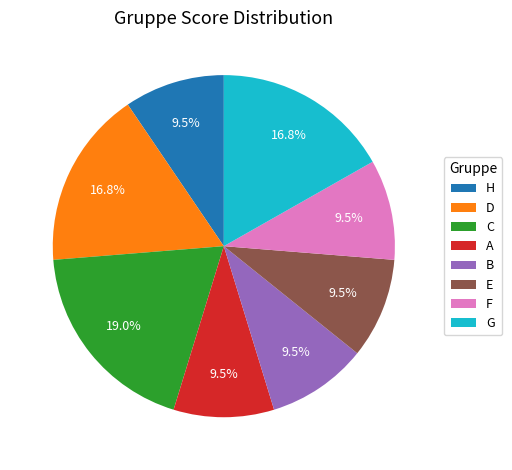

Approximately how many times larger is the value at G compared to E?

1.8